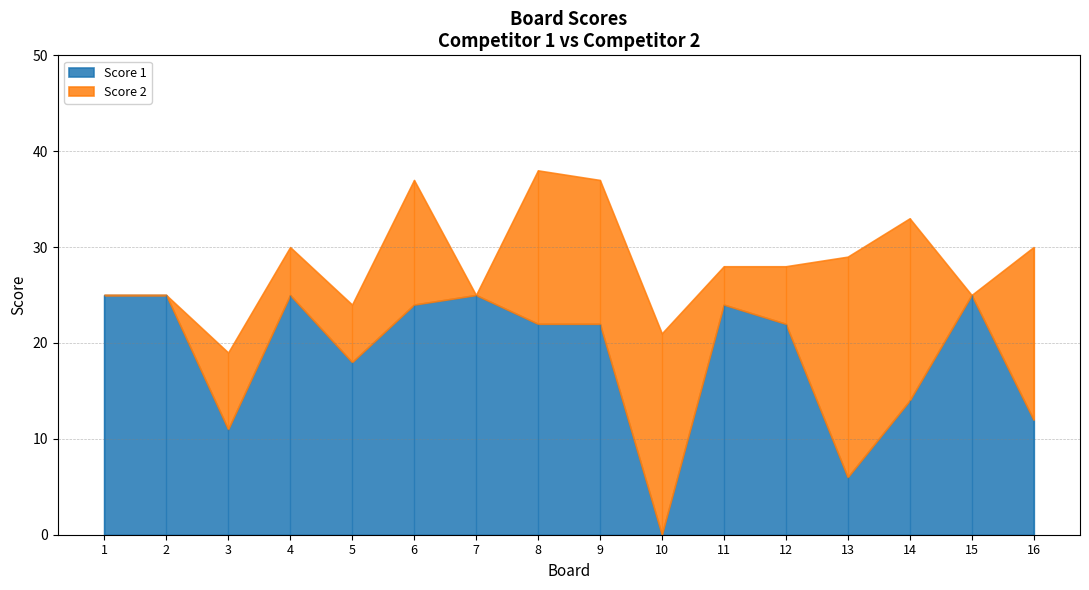

Reading left to right, transcribe all the data shown in this chart.

Score 1: 1=25	2=25	3=11	4=25	5=18	6=24	7=25	8=22	9=22	10=0	11=24	12=22	13=6	14=14	15=25	16=12
Score 2: 1=0	2=0	3=8	4=5	5=6	6=13	7=0	8=16	9=15	10=21	11=4	12=6	13=23	14=19	15=0	16=18